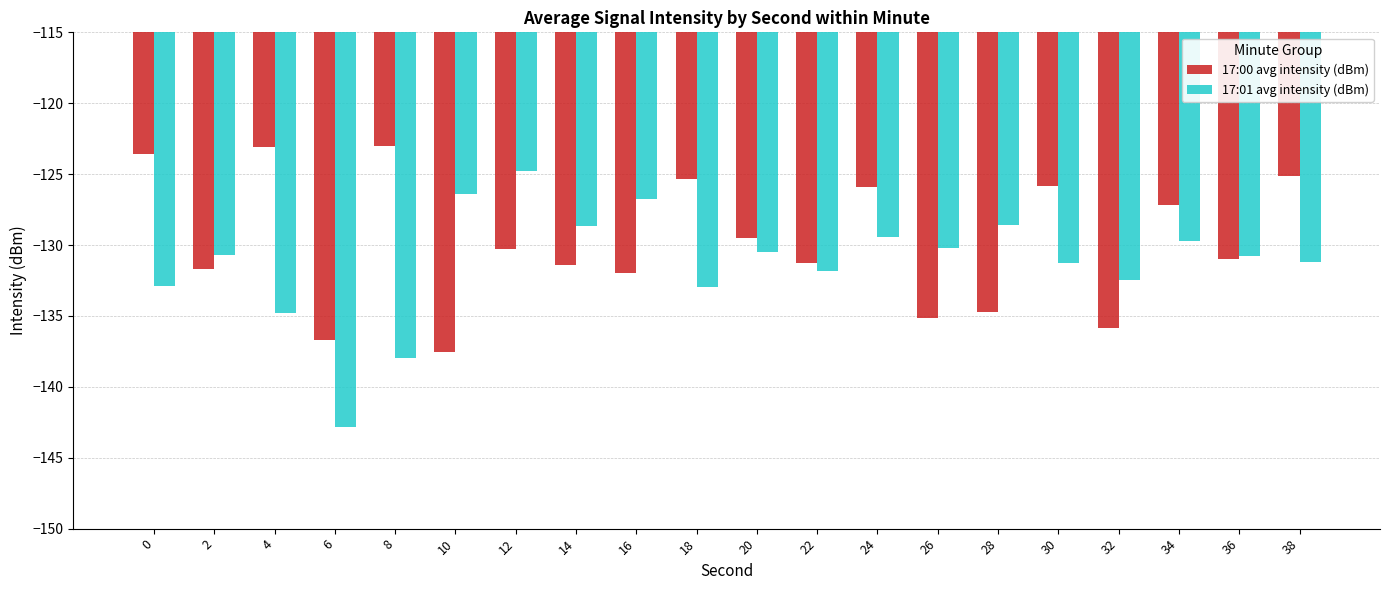

What is the average value of the 17:00 avg intensity (dBm) series?

-129.8